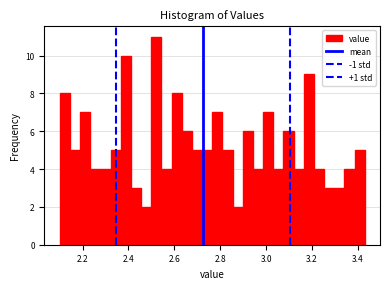

Read against the x-axis, roughly where is the centre of the tallest bar?

2.52